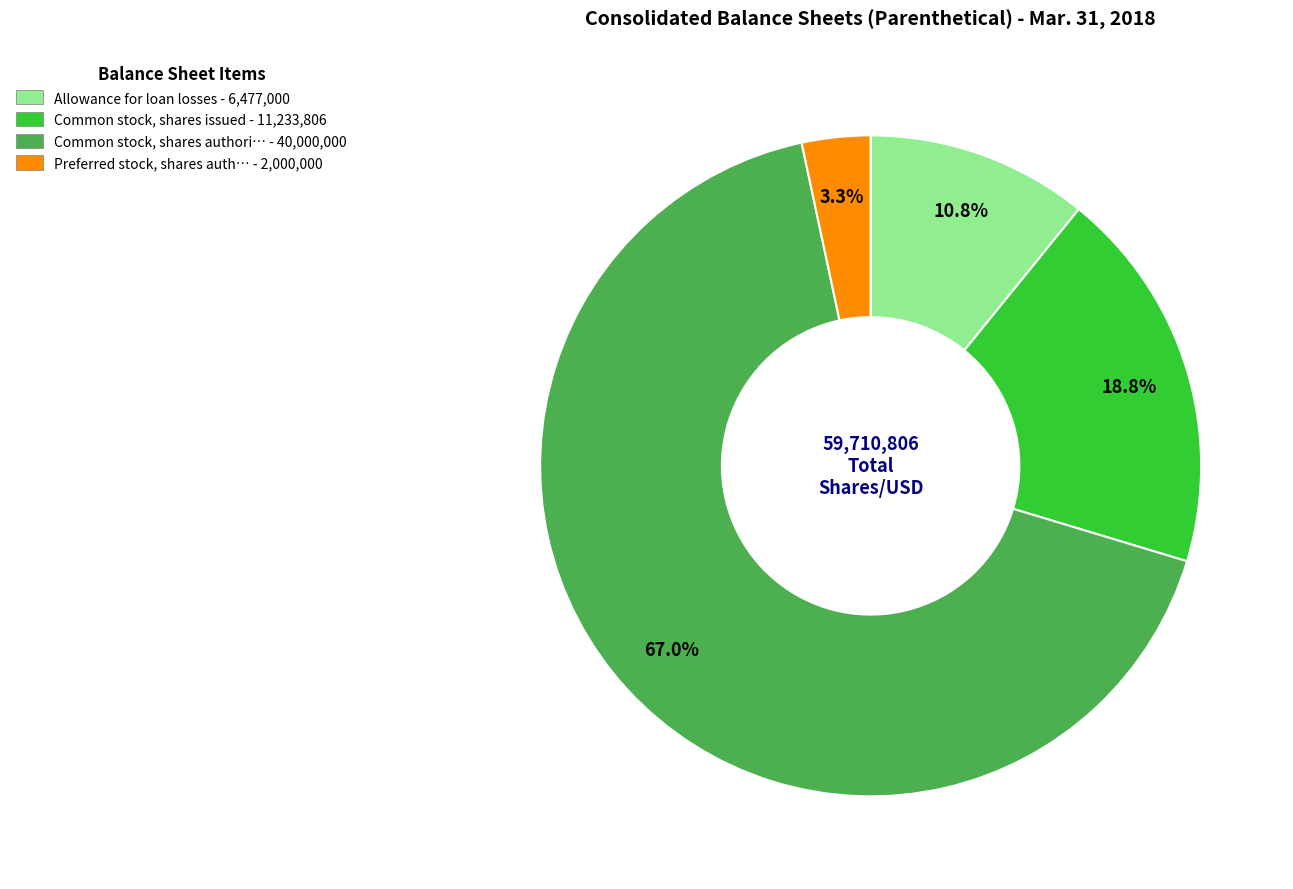

Does any single category account for the majority?

Yes